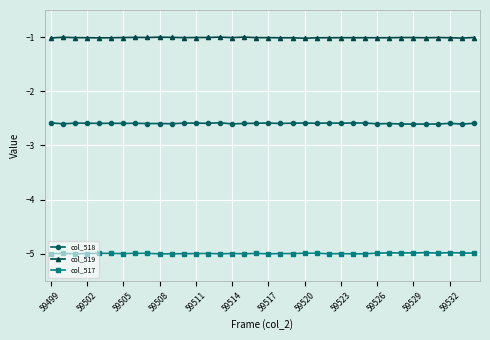

Which series has the largest total across all categories?

col_519